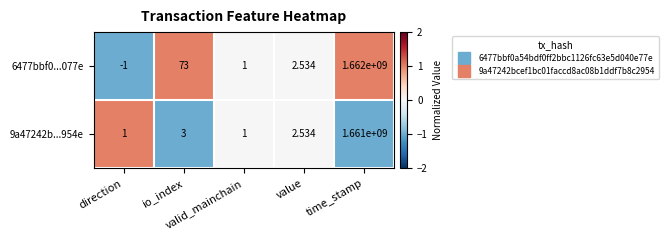

How many data points does each series have?

5